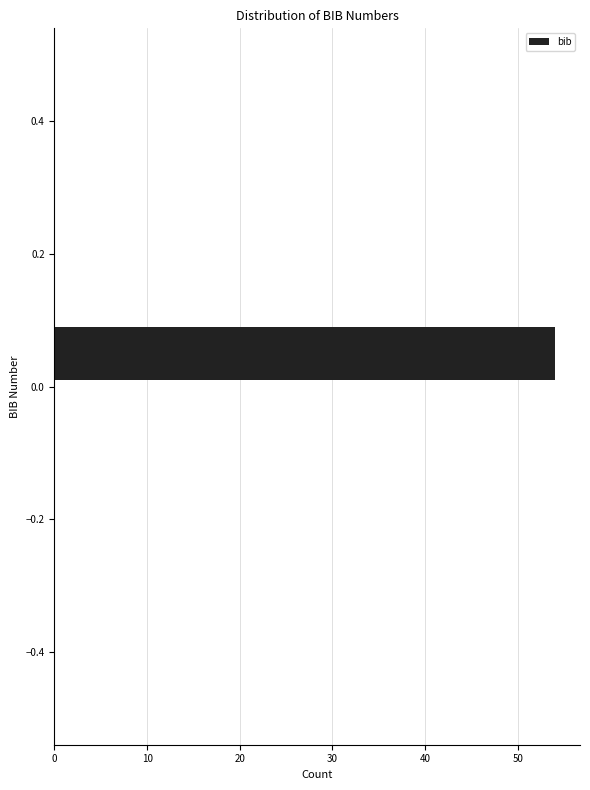

Reading bottom to top, transcribe this chart: for each bar, give the range it covers on the y-axis and its length. The values are not printed on the chart, so give them approximately, as read against the axis.

-0.5 to -0.4: 0
-0.4 to -0.3: 0
-0.3 to -0.2: 0
-0.2 to -0.1: 0
-0.1 to 0.0: 0
0.0 to 0.1: 54
0.1 to 0.2: 0
0.2 to 0.3: 0
0.3 to 0.4: 0
0.4 to 0.5: 0